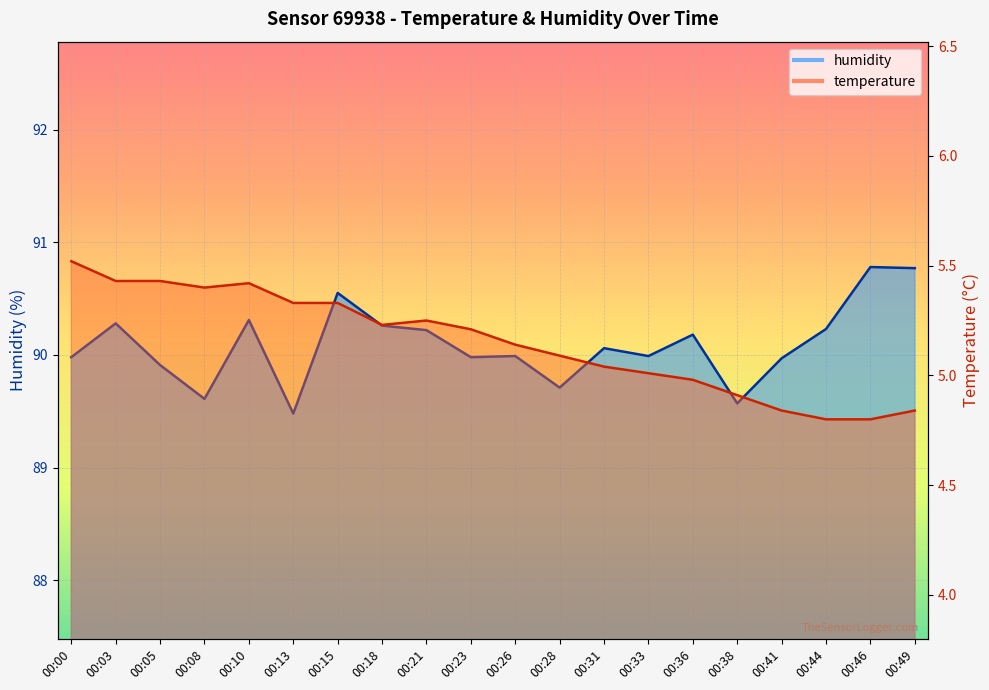

The value of humidity at 00:31 is 34.9. True or false?

False